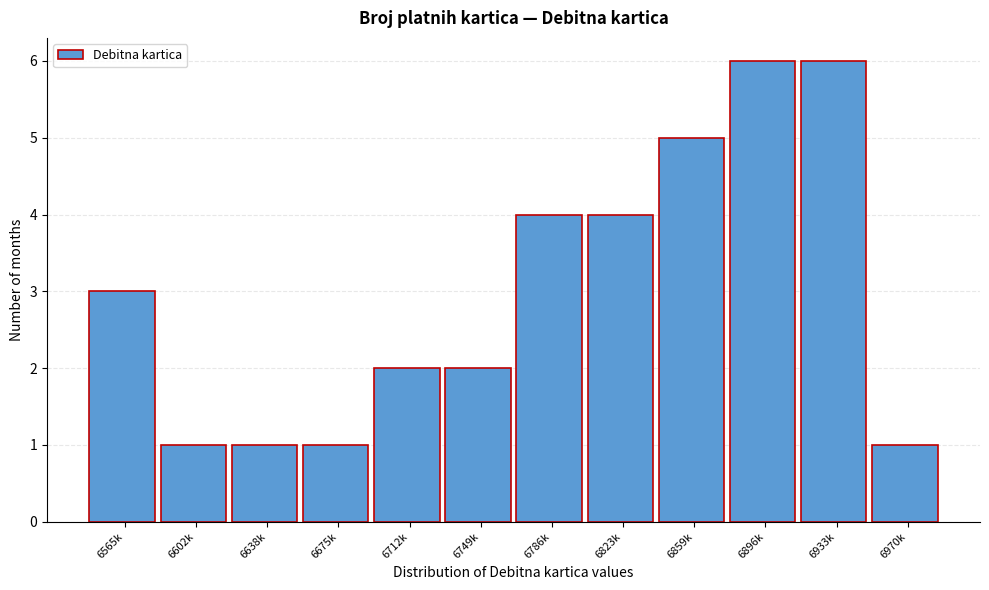

Reading left to right, transcribe all the data shown in this chart.

6565k=3	6602k=1	6638k=1	6675k=1	6712k=2	6749k=2	6786k=4	6823k=4	6859k=5	6896k=6	6933k=6	6970k=1